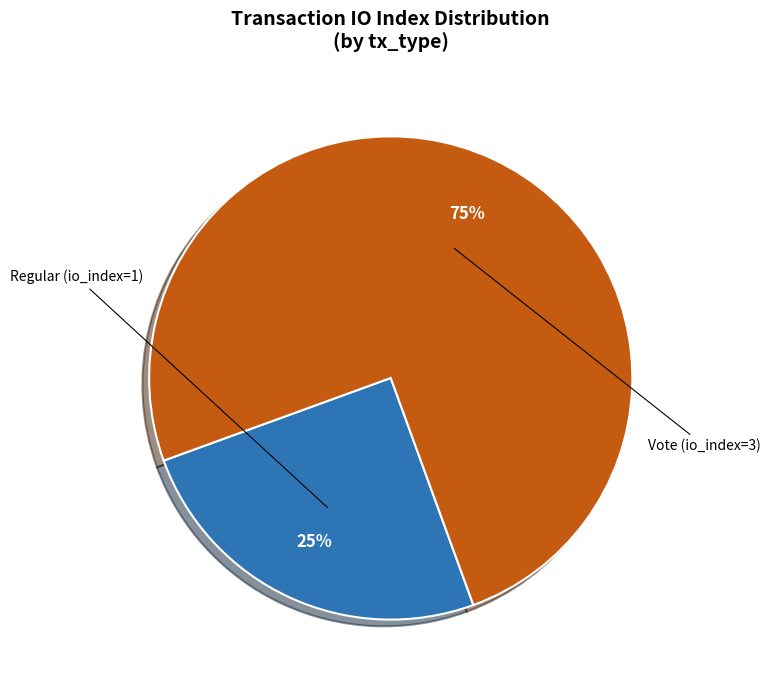

To the nearest percent, what portion does Vote (io_index=3) represent?

75%